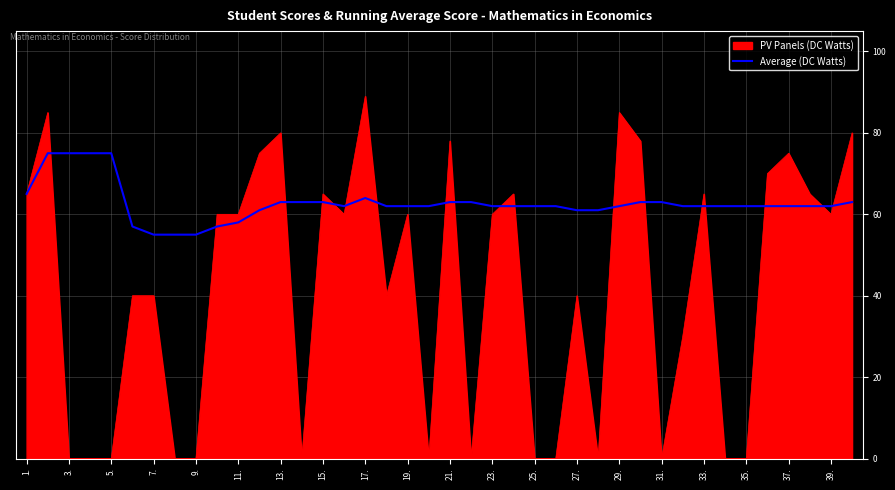

List the series in order of their peak value, lowest first.

Average (DC Watts), PV Panels (DC Watts)